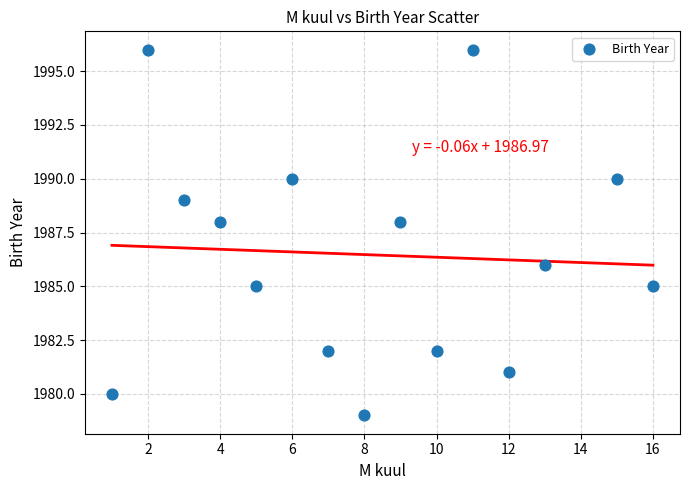

What is the range of X values (max minus min)?

15